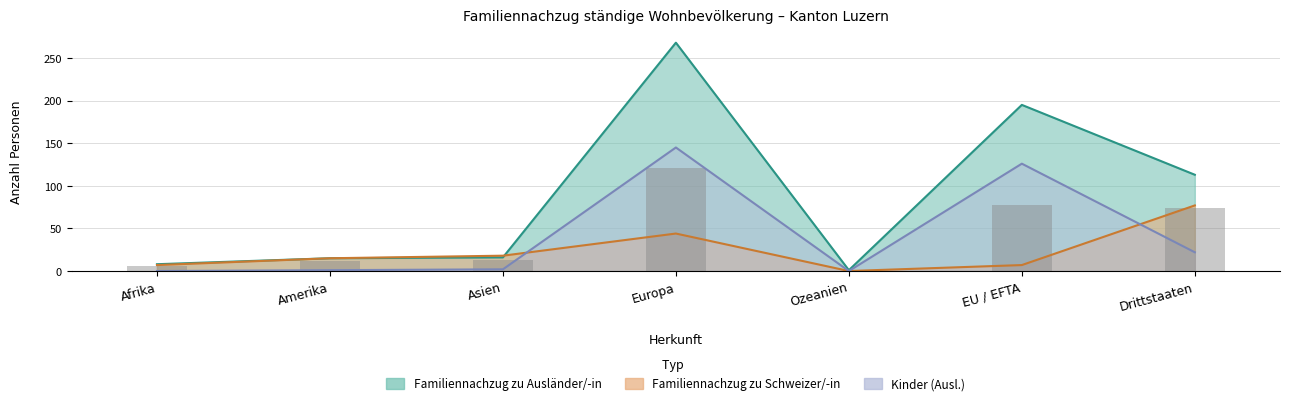

What is the value of the Familiennachzug zu Schweizer/-in bar at the 7th from the left?

77.0